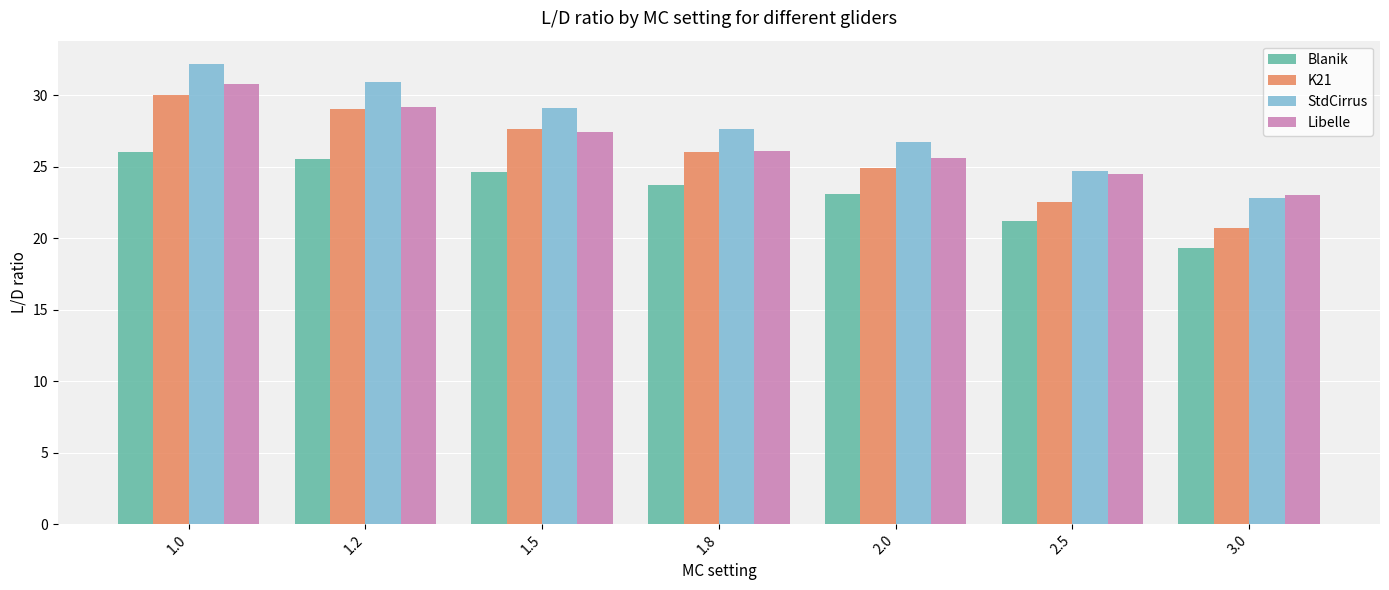

Rank the series by their average value, from lowest to highest.

Blanik, K21, Libelle, StdCirrus